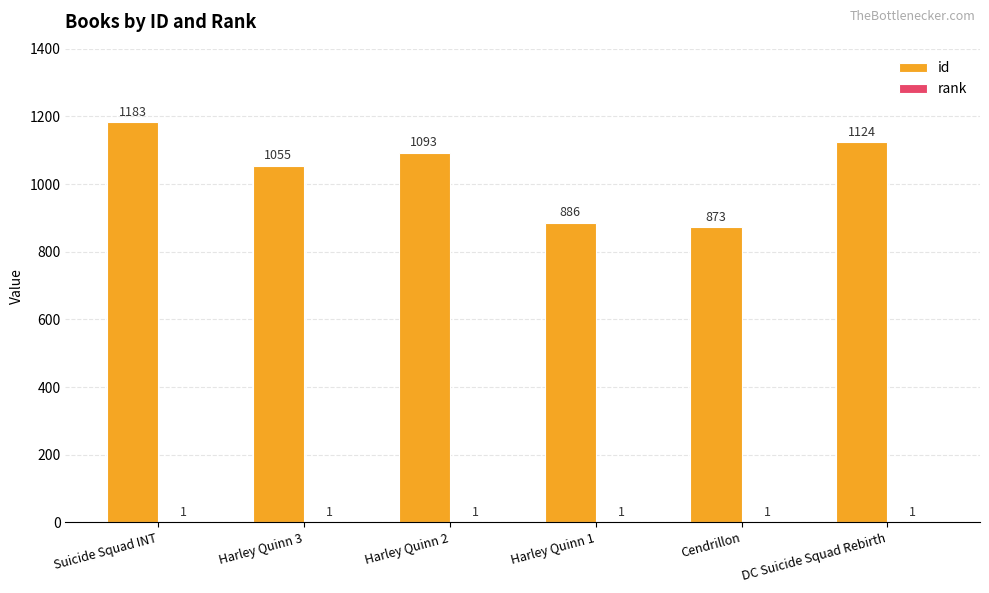

What is the sum of the id values at DC Suicide Squad Rebirth and Harley Quinn 3?

2179